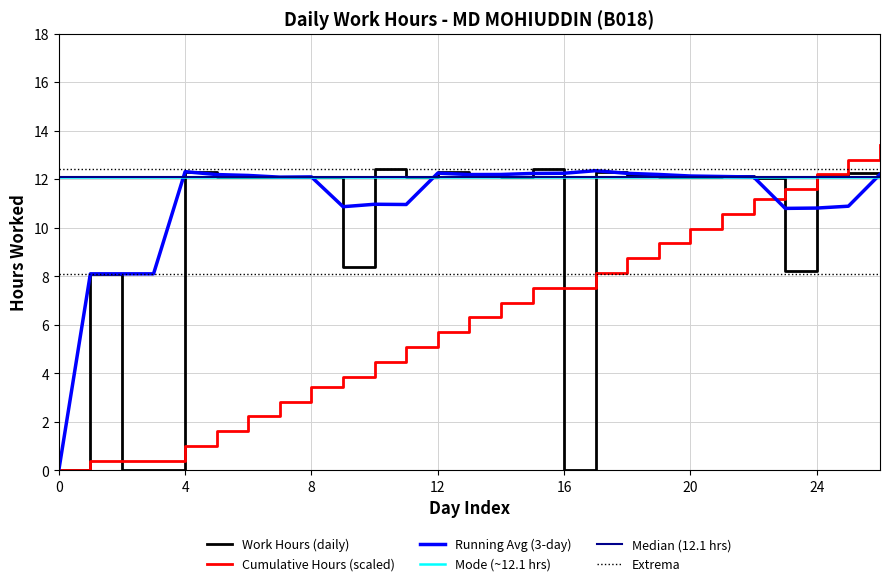

How many times do Work Hours and Cumulative Hours cross each other?

5